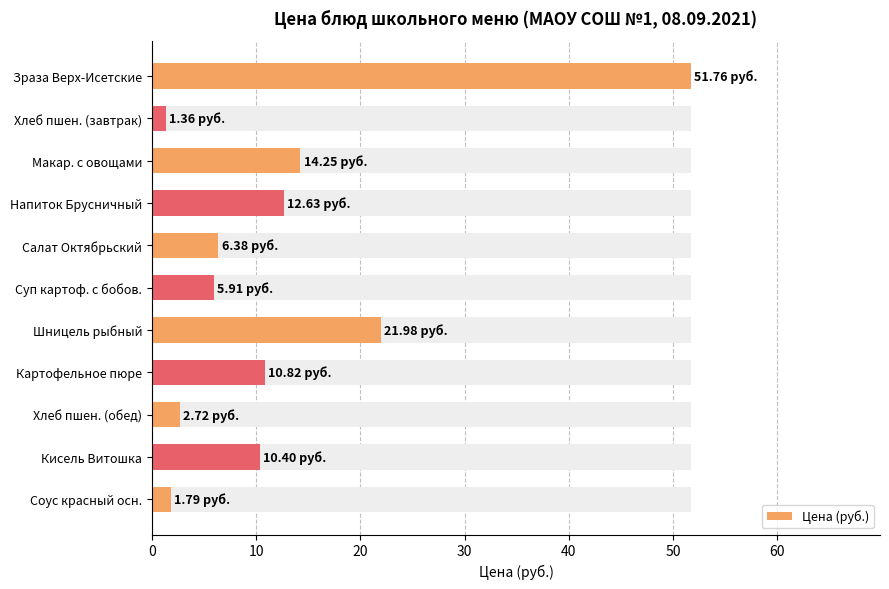

What is the sum of all values?

140.0